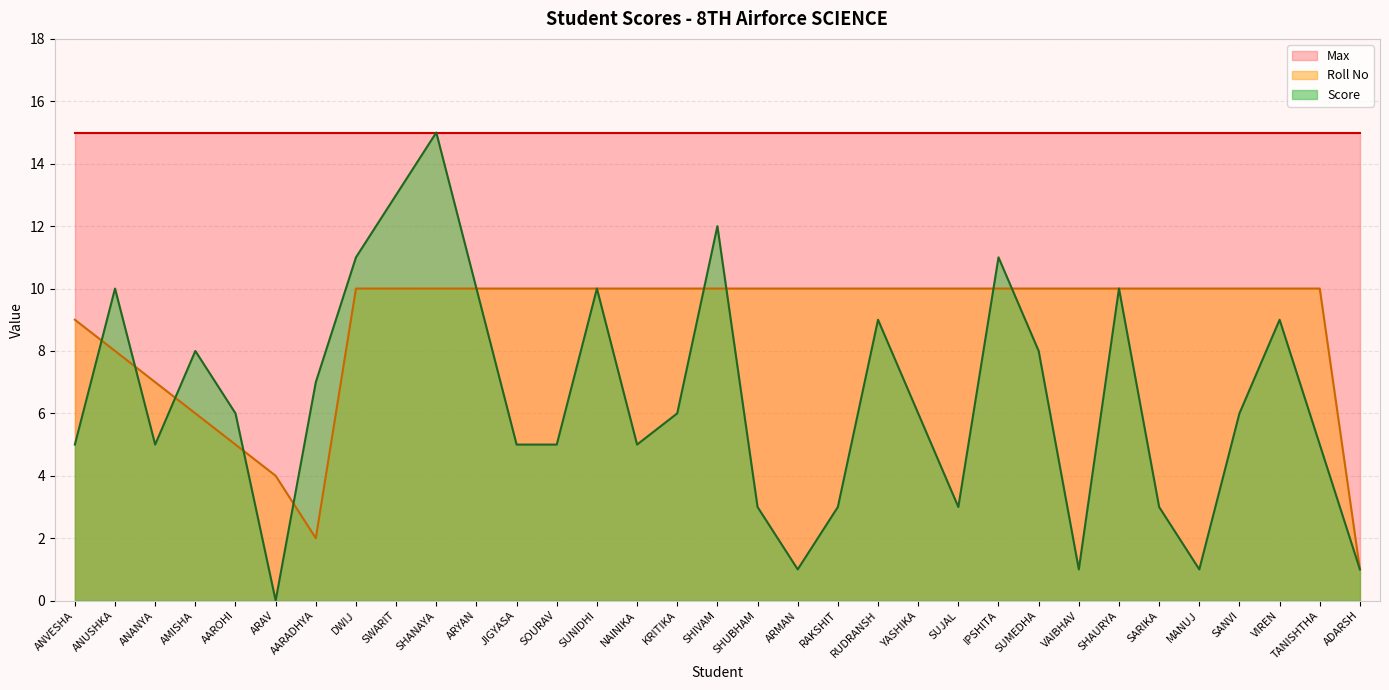

What position from the right is ADARSH?

1